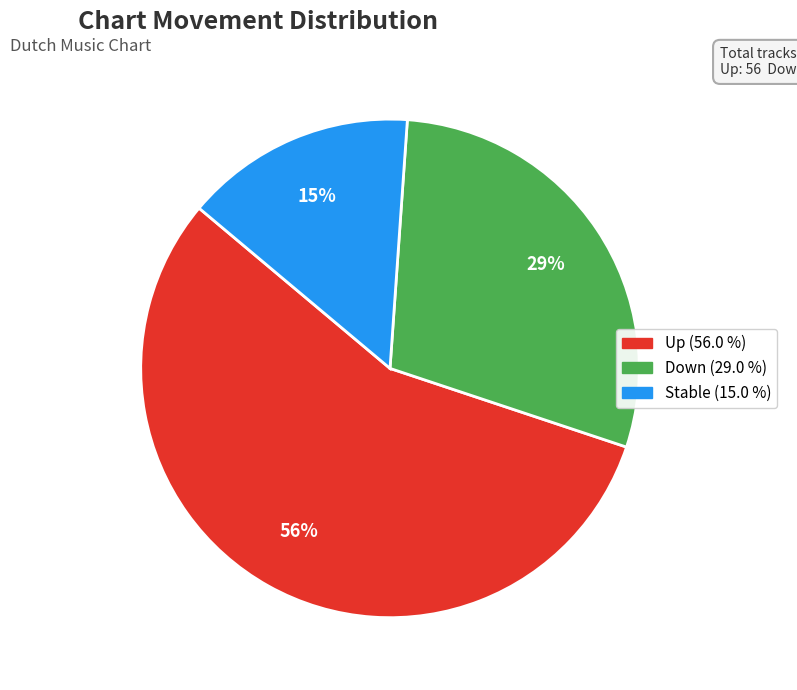

To the nearest percent, what is the average slice percentage?

33%